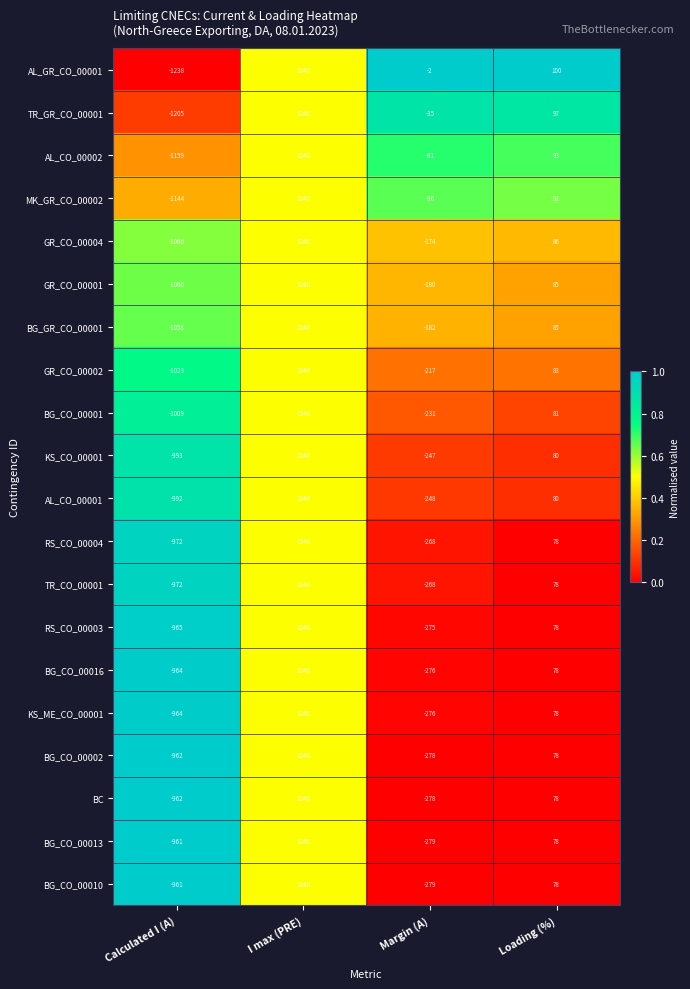

What is the total value across all series at Loading (%)?

1664